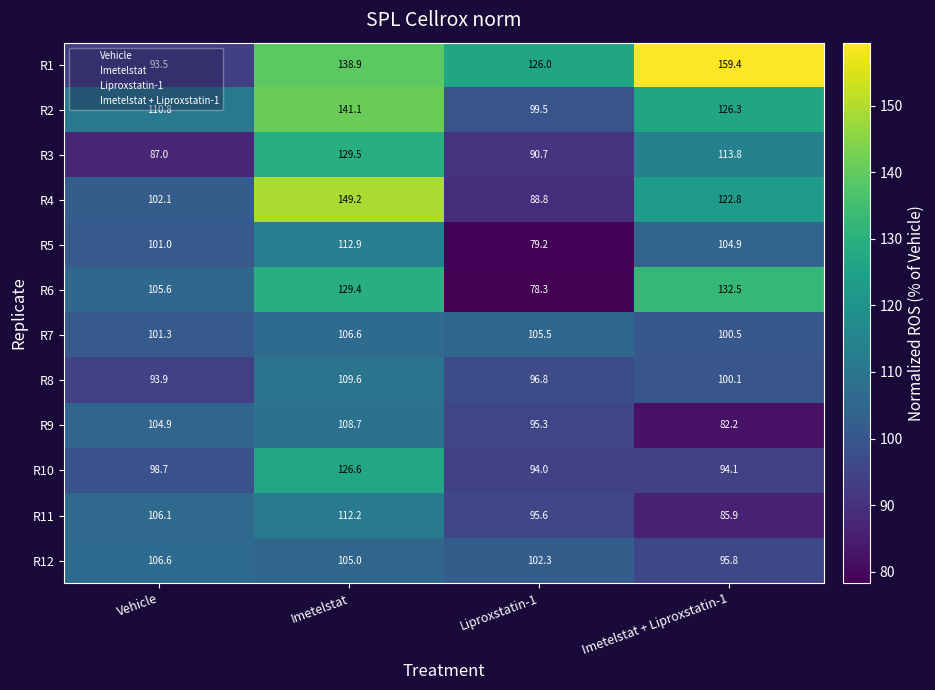

At which category does the chart reach its peak across all series?

Imetelstat + Liproxstatin-1